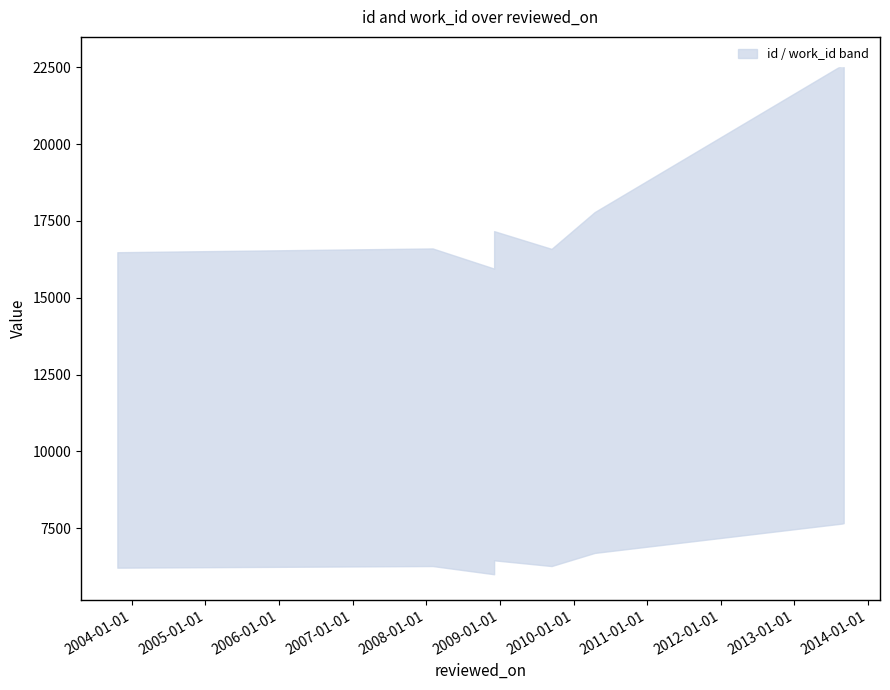

Rank the series by their maximum value, from highest to lowest.

id, work_id